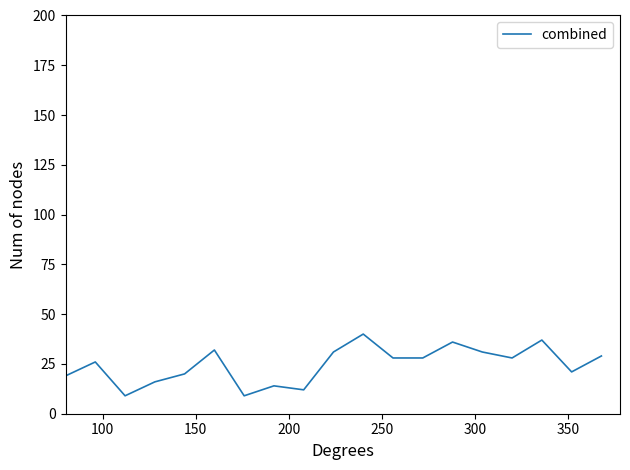

What is the difference between the maximum and minimum values?

31